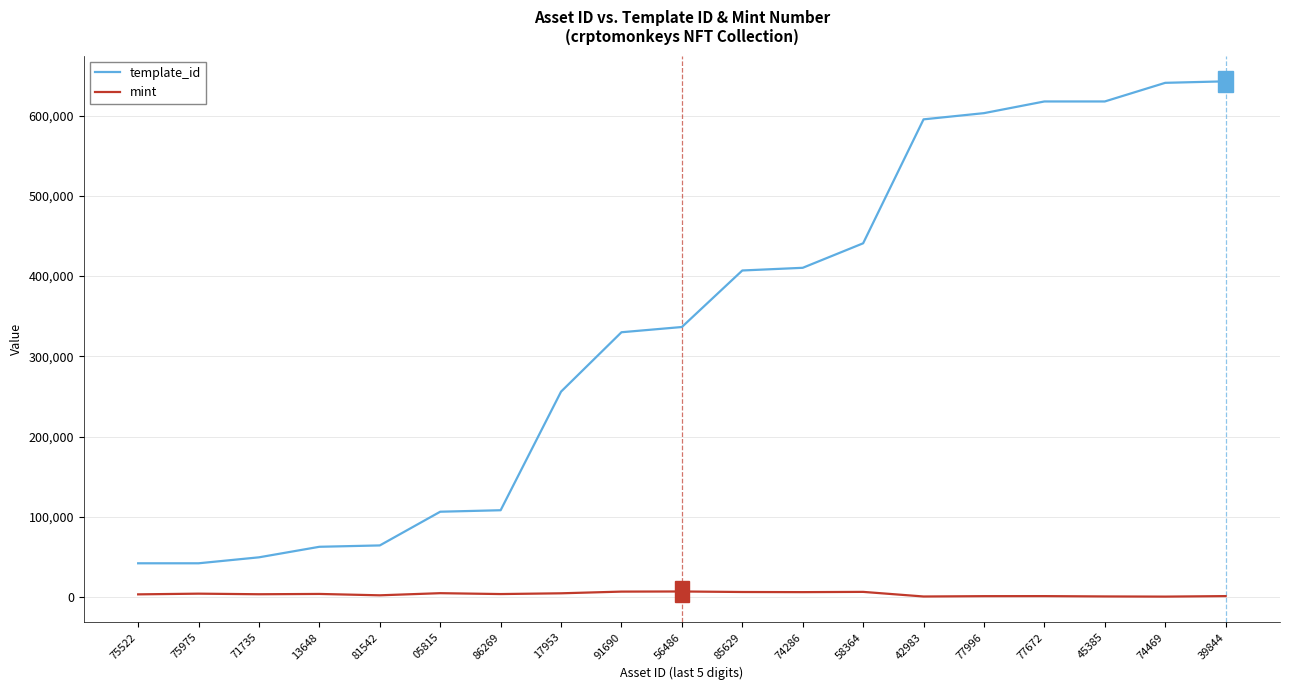

True or false: mint and template_id cross at least once.

False